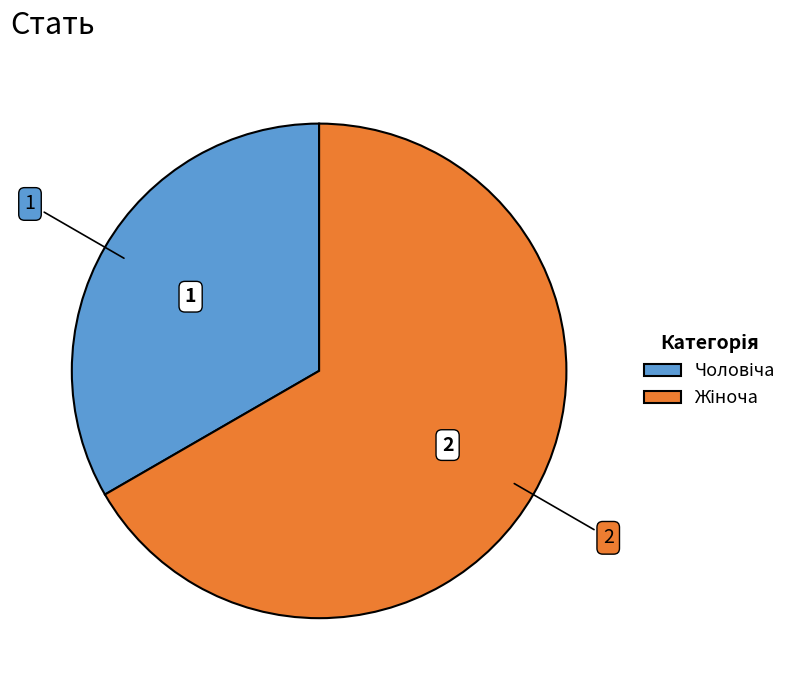

How many segments does this pie chart have?

2